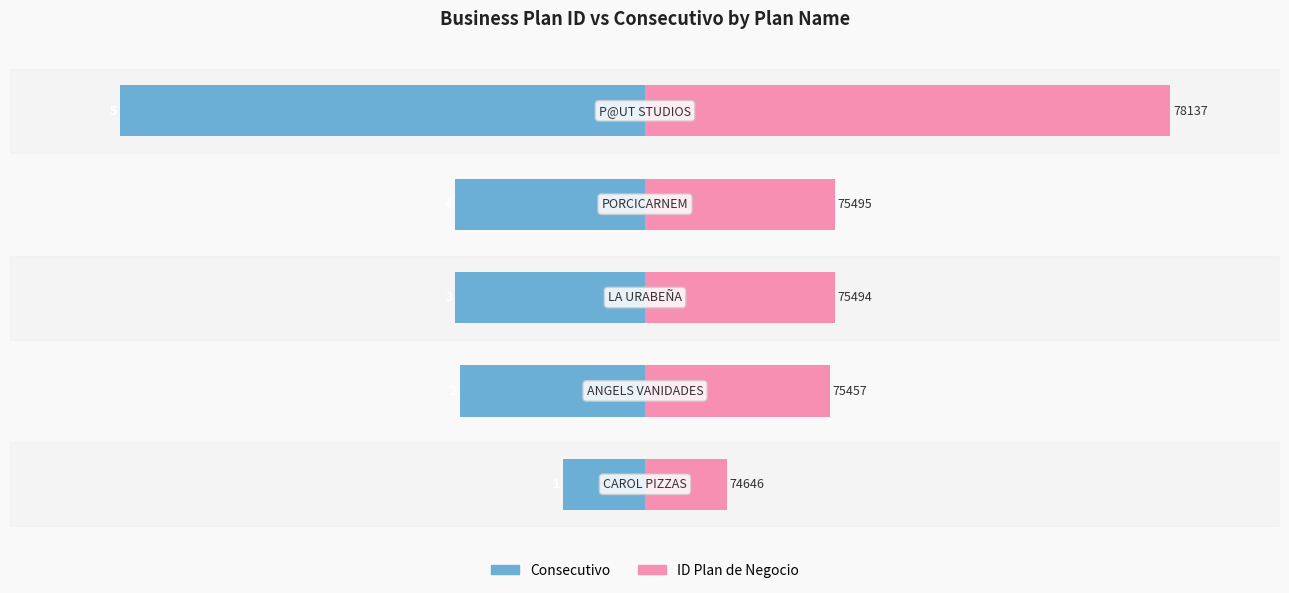

The ID Plan de Negocio series shows 942 at 3. True or false?

False